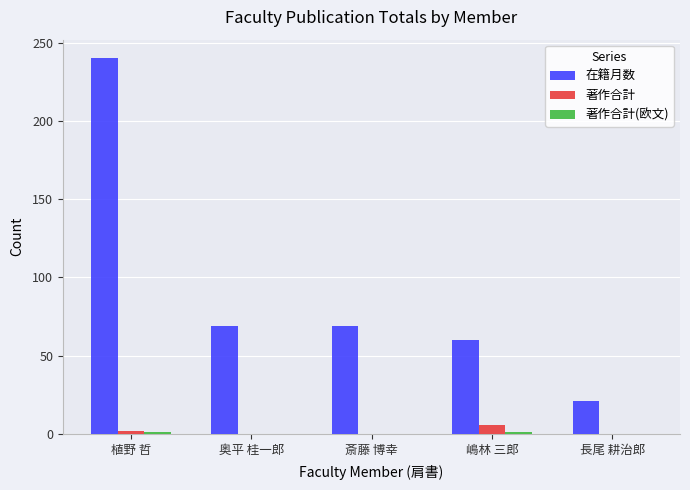

Count the number of categories in the chart.

5